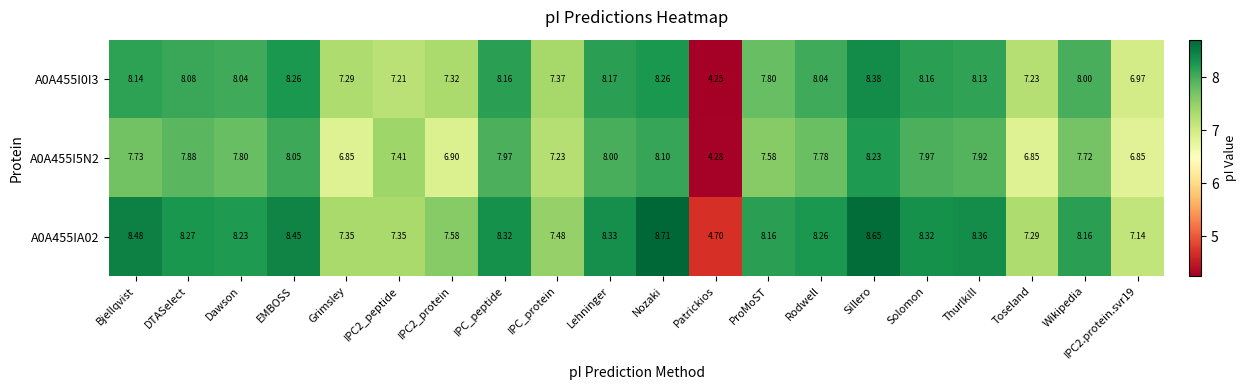

Which label corresponds to the smallest value in the chart?

Patrickios